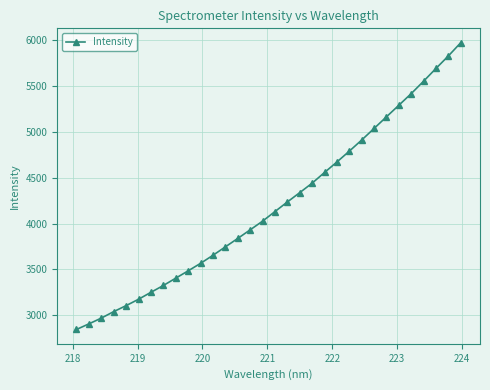

What is the value of the 17th point from the left?

4131.9